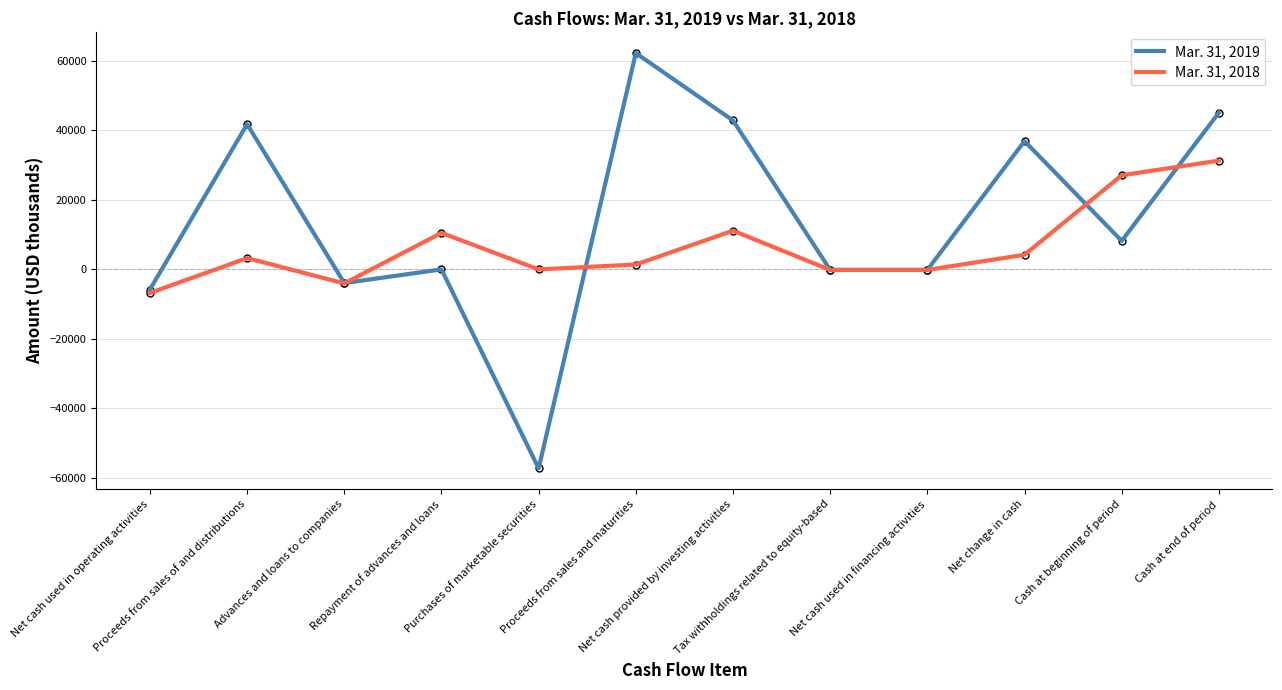

What position from the right is Net cash used in operating activities?

12